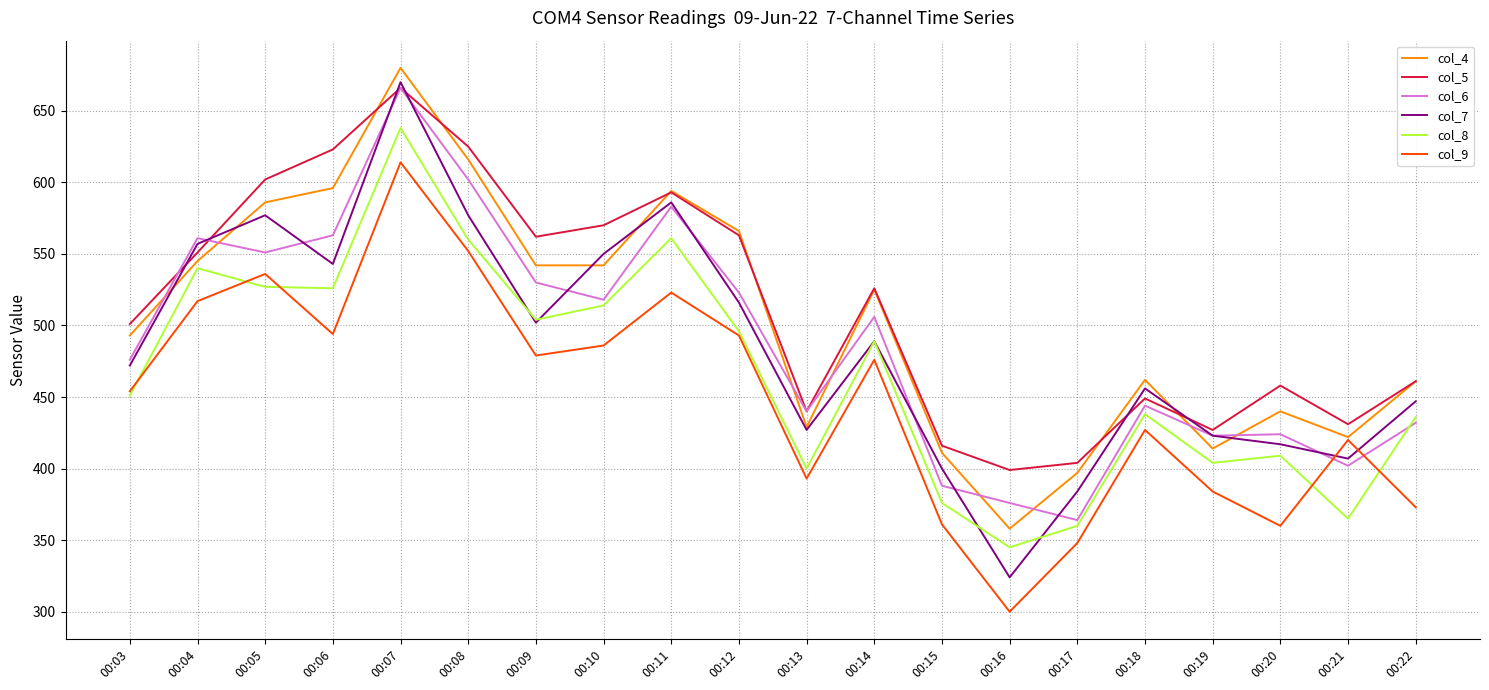

How many interior local valleys does the col_8 series have?

6